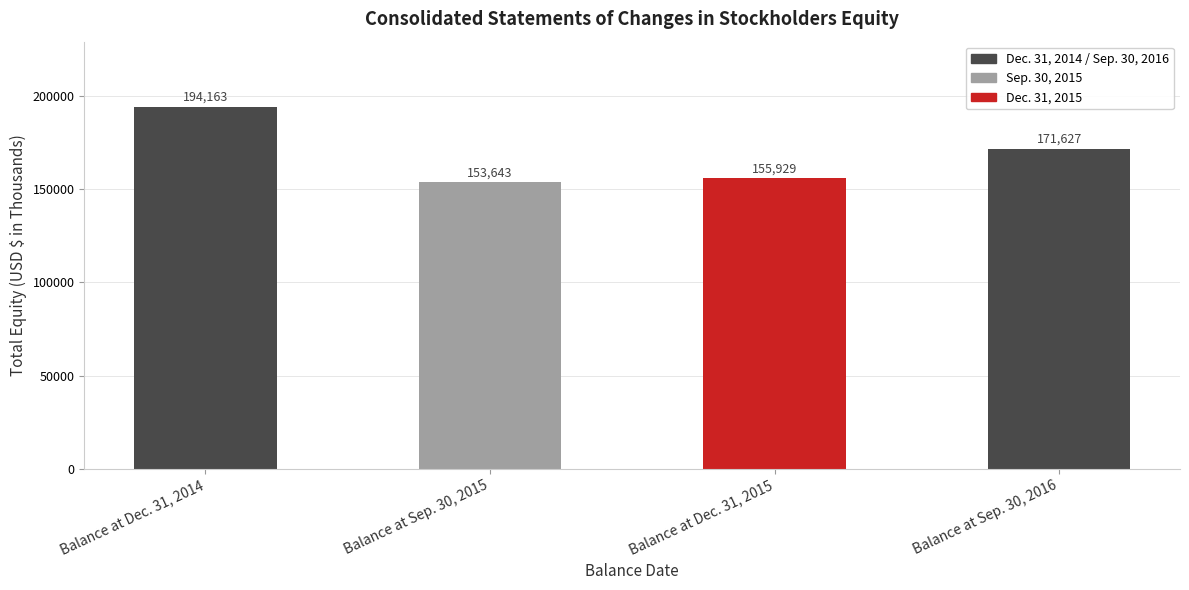

Which label corresponds to the largest value in the chart?

Balance at Dec. 31, 2014